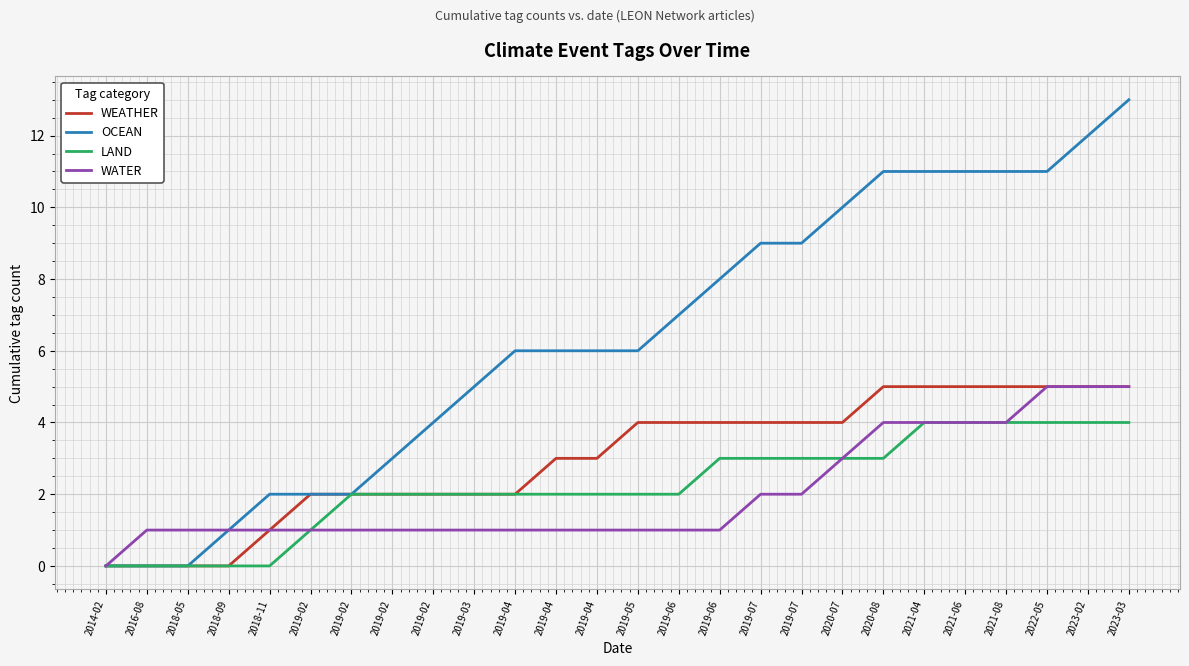

How many lines are shown in the chart?

4